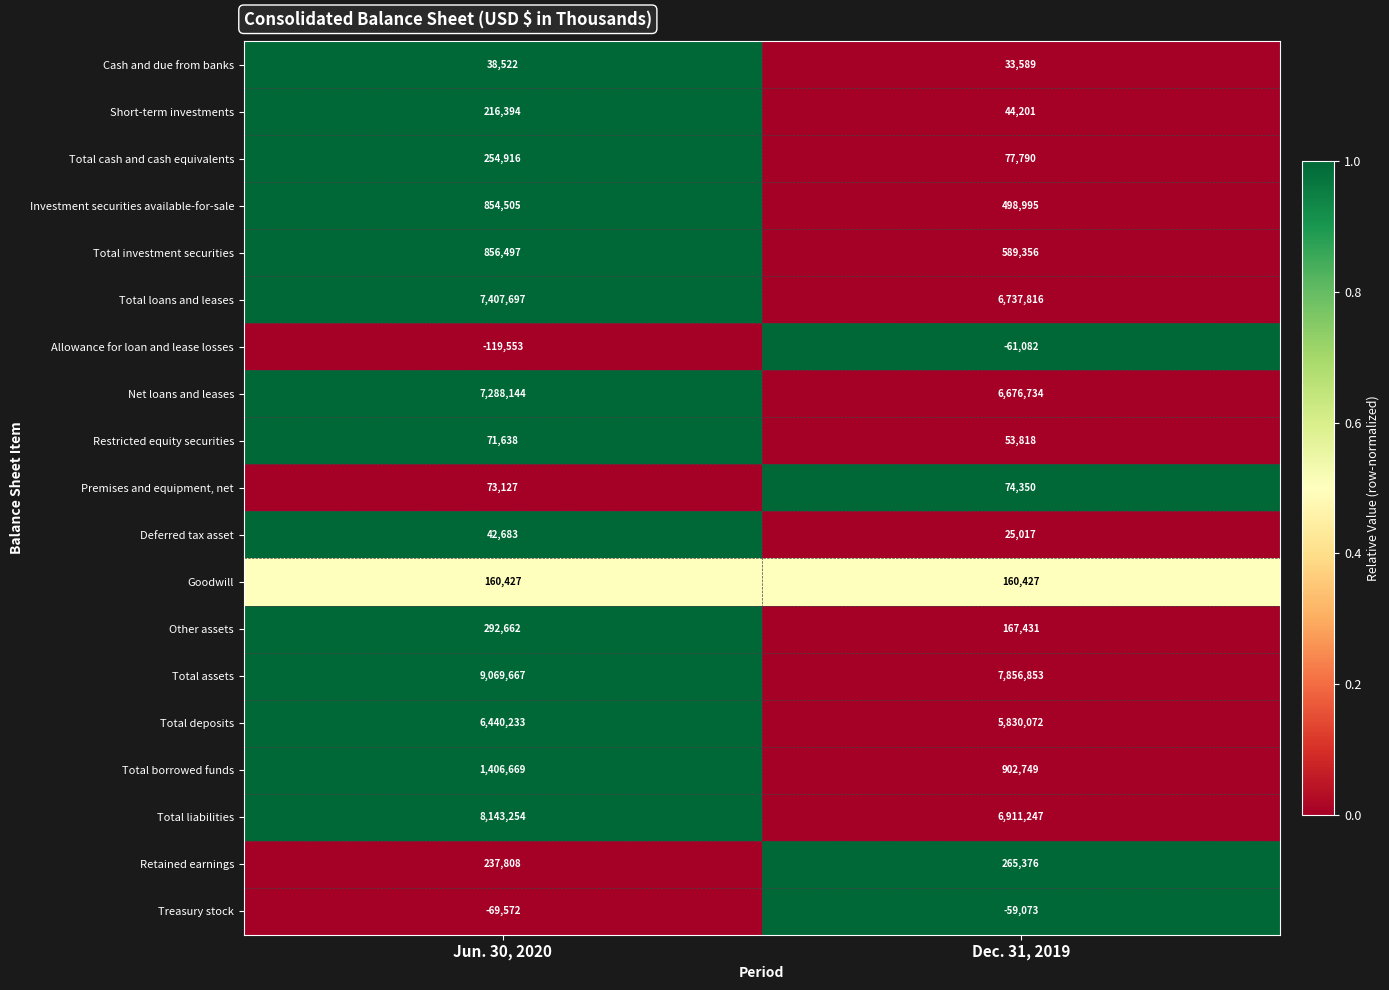

What is the total value across all series at Dec. 31, 2019?

36785666